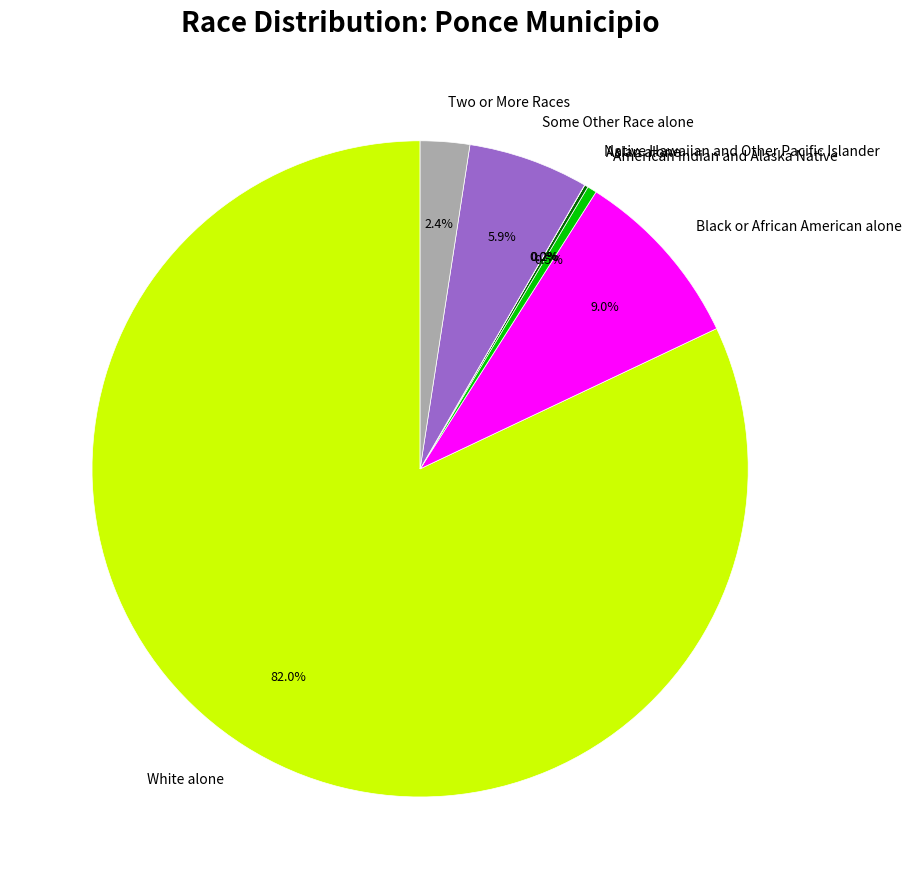

Does Two or More Races account for over 50% of the chart?

No